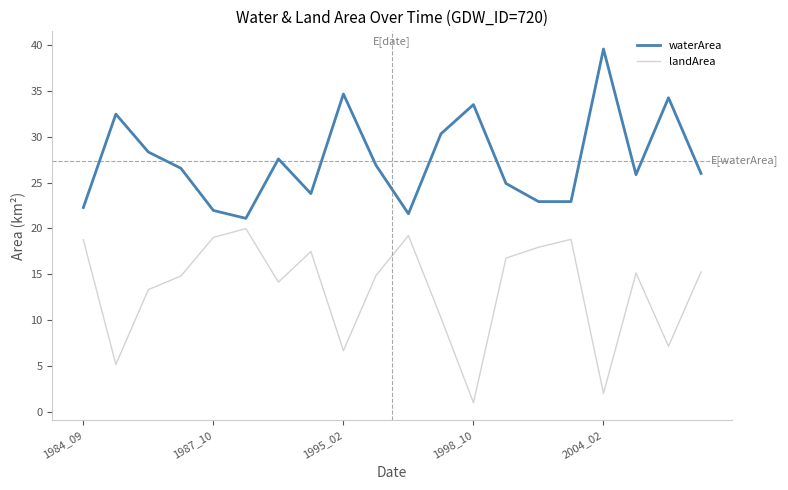

What is the minimum value for landArea?

1.0